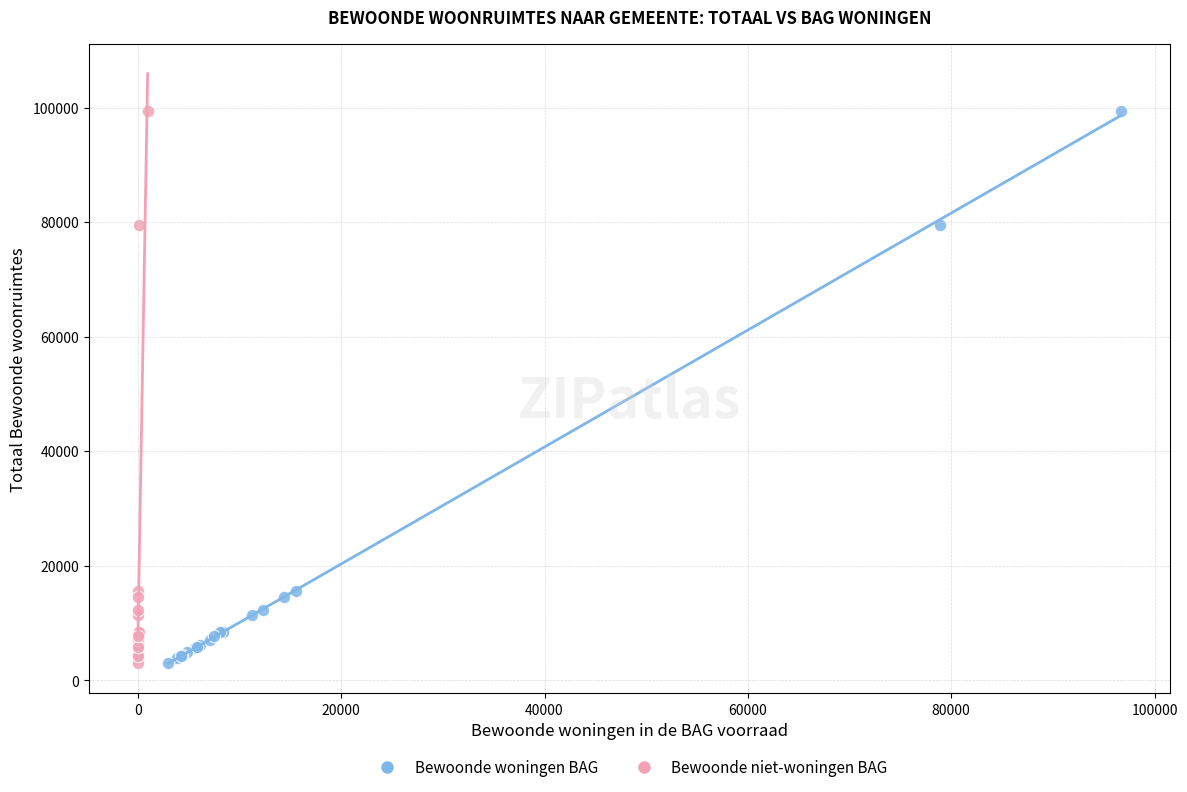

What are all the series names shown in the legend?

Bewoonde woningen BAG, Bewoonde niet-woningen BAG